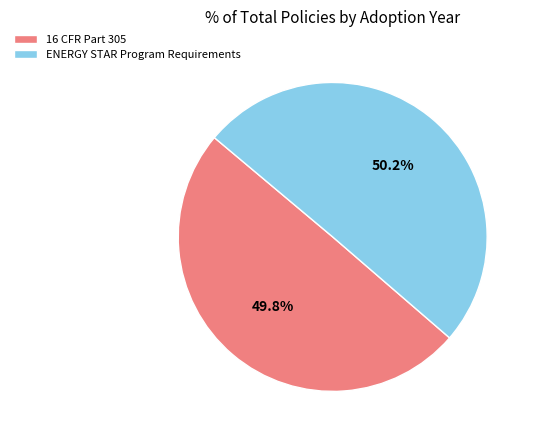

What percentage is the ENERGY STAR Program Requirements slice, to the nearest percent?

50%